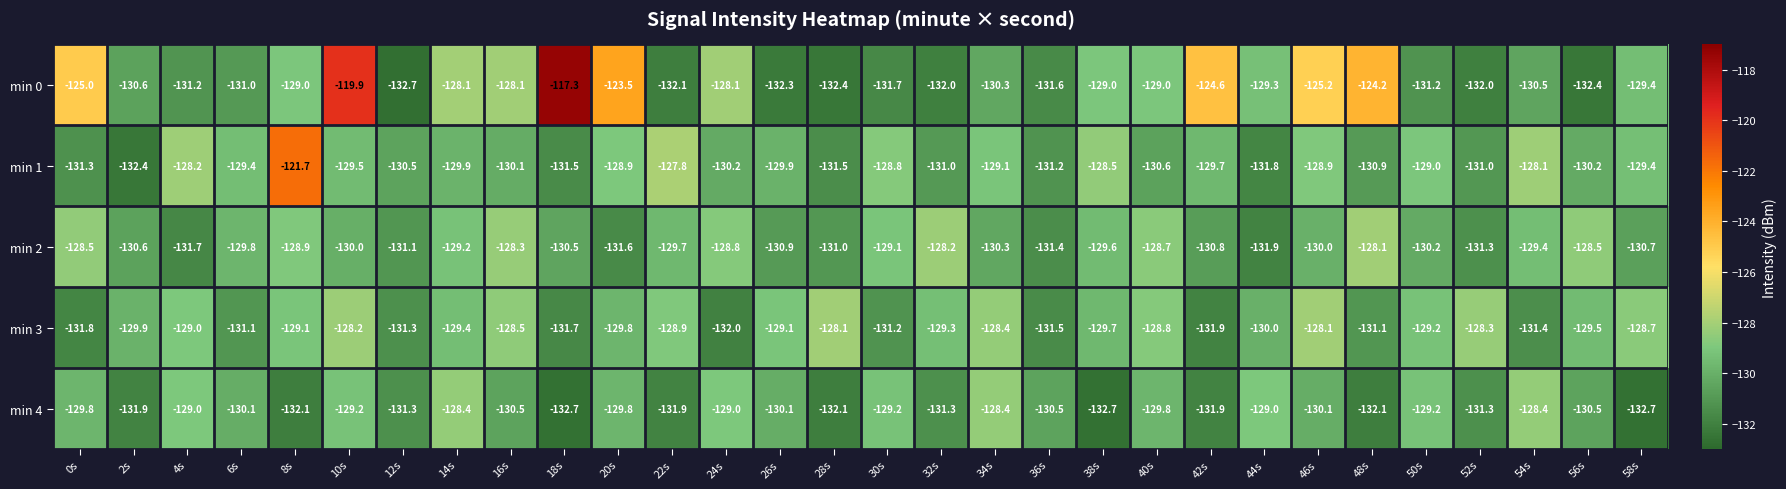

Which category has the highest value across all series?

18s